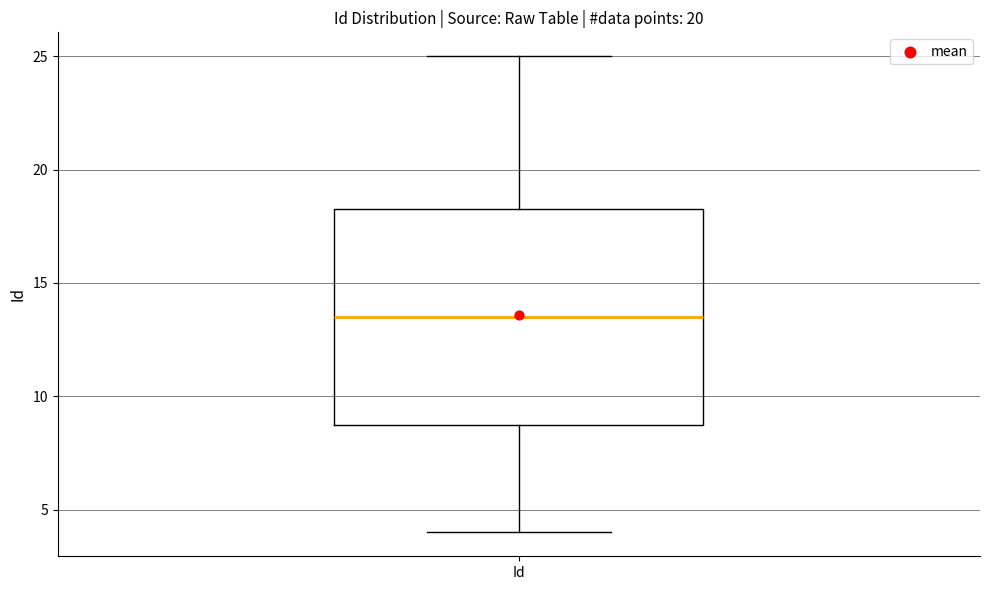

Where does the median line of the box for Id sit on the y-axis? The values are not printed on the chart, so give them approximately, as read against the axis.

13.5